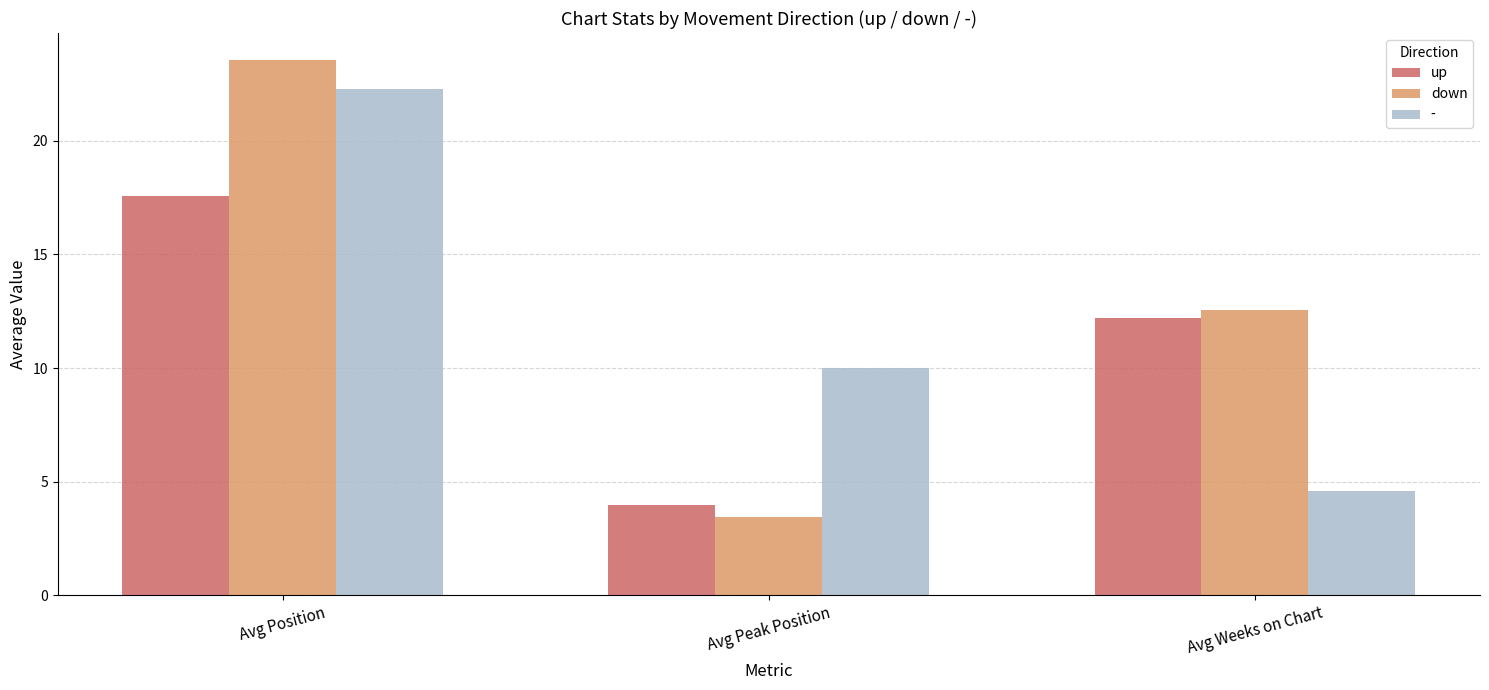

At how many categories does at least one series exceed 5?

3